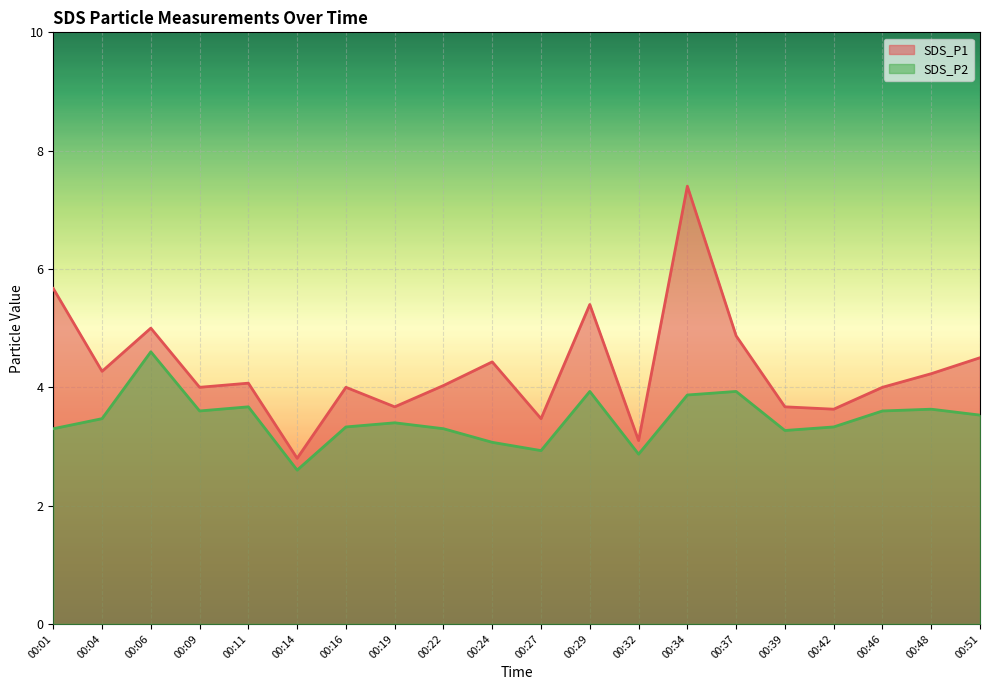

Reading right to left, what are all the values shown in this chart?

SDS_P1: 00:51=4.5	00:48=4.2	00:46=4.0	00:42=3.6	00:39=3.7	00:37=4.9	00:34=7.4	00:32=3.1	00:29=5.4	00:27=3.5	00:24=4.4	00:22=4.0	00:19=3.7	00:16=4.0	00:14=2.8	00:11=4.1	00:09=4.0	00:06=5.0	00:04=4.3	00:01=5.7
SDS_P2: 00:51=3.5	00:48=3.6	00:46=3.6	00:42=3.3	00:39=3.3	00:37=3.9	00:34=3.9	00:32=2.9	00:29=3.9	00:27=2.9	00:24=3.1	00:22=3.3	00:19=3.4	00:16=3.3	00:14=2.6	00:11=3.7	00:09=3.6	00:06=4.6	00:04=3.5	00:01=3.3